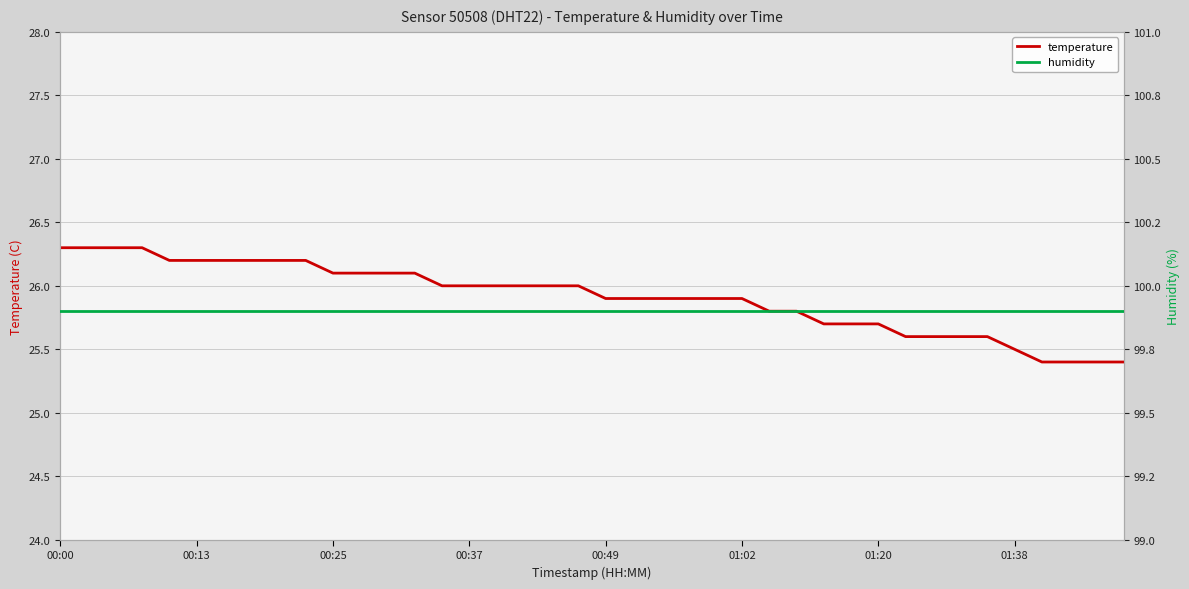

What is the spread (max minus min) of values at 36?

74.5